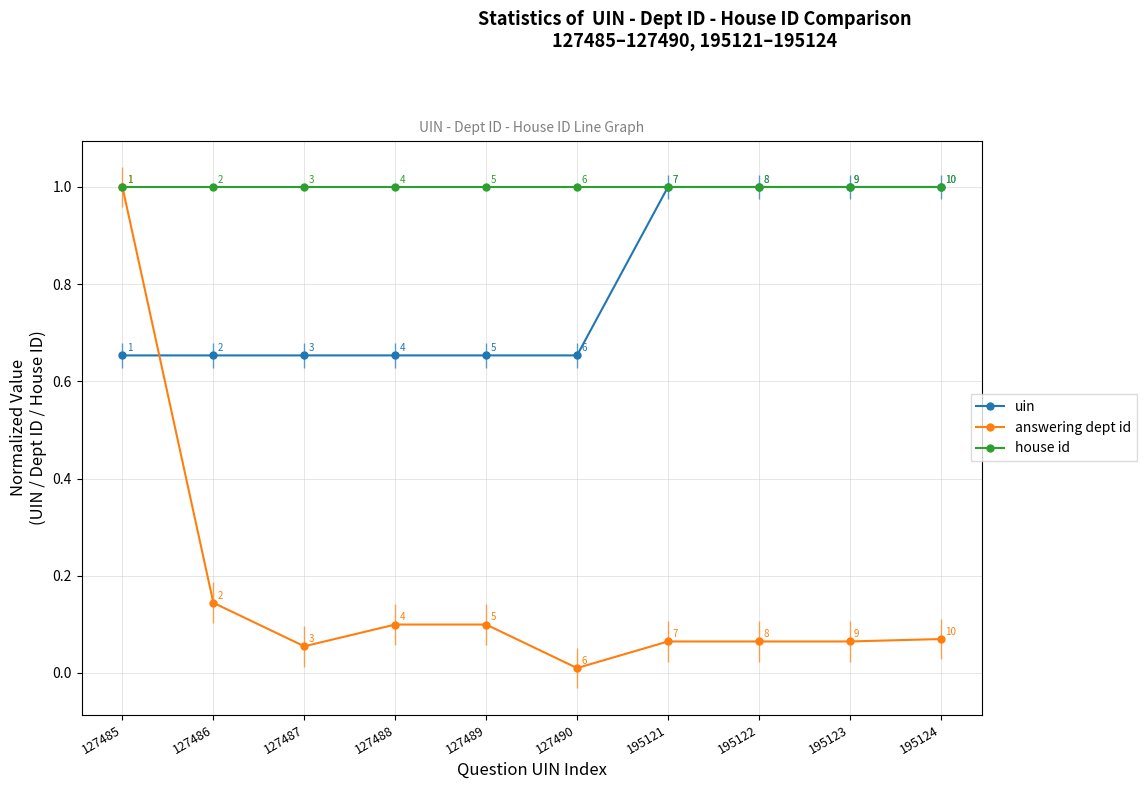

Which series has the largest range (max minus min)?

answering dept id